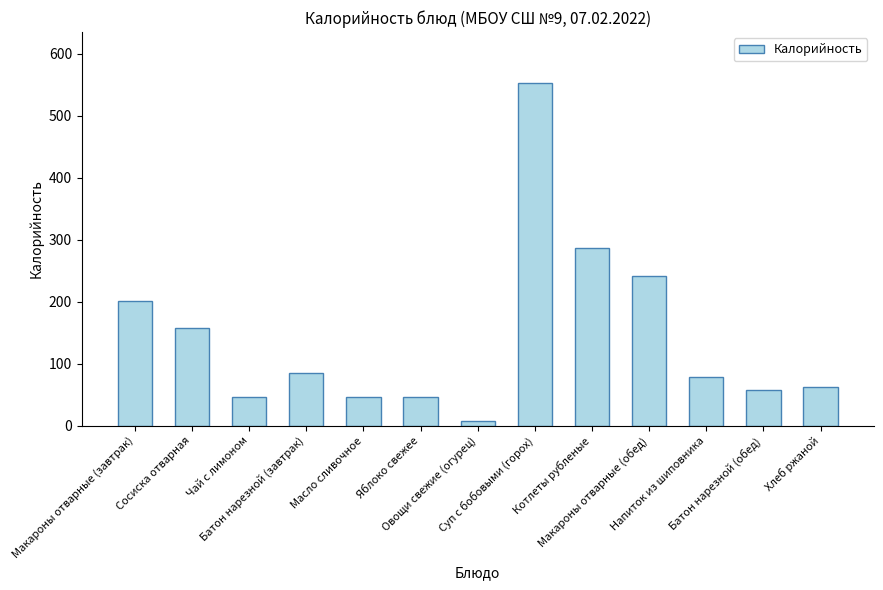

What is the value of the 10th bar from the left?

241.7